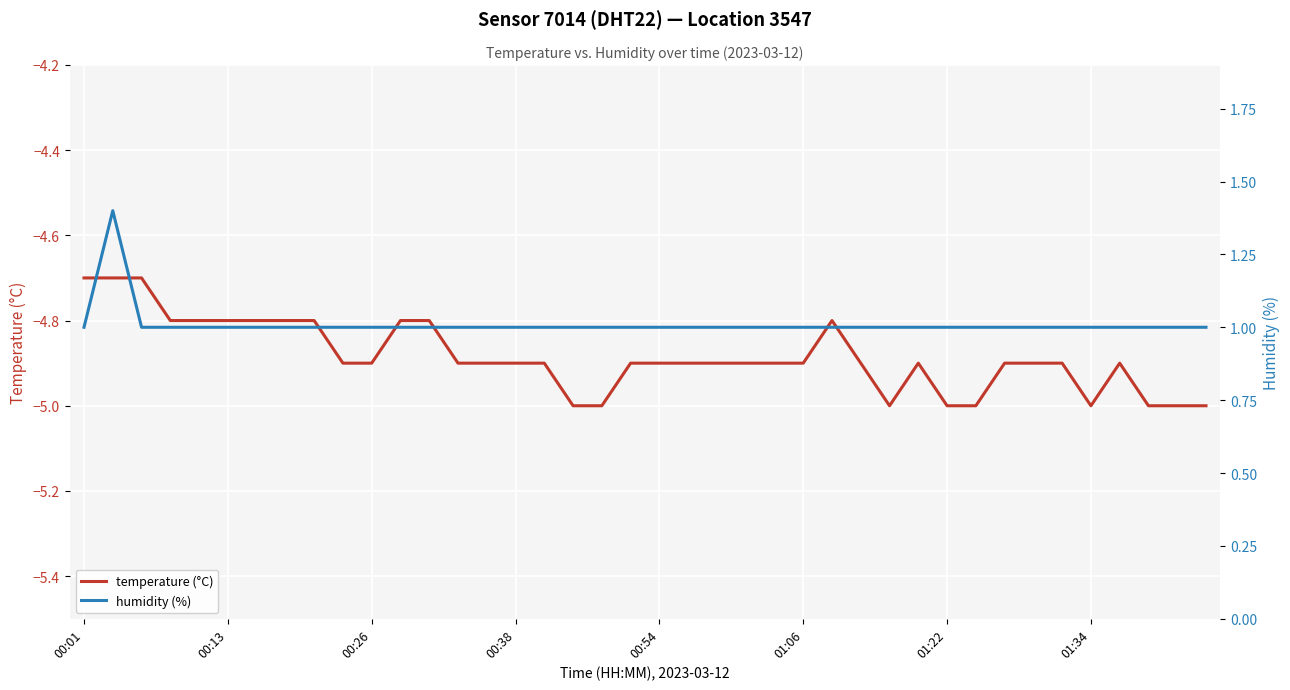

True or false: humidity (%) has a value of 1.0 at 12.

True